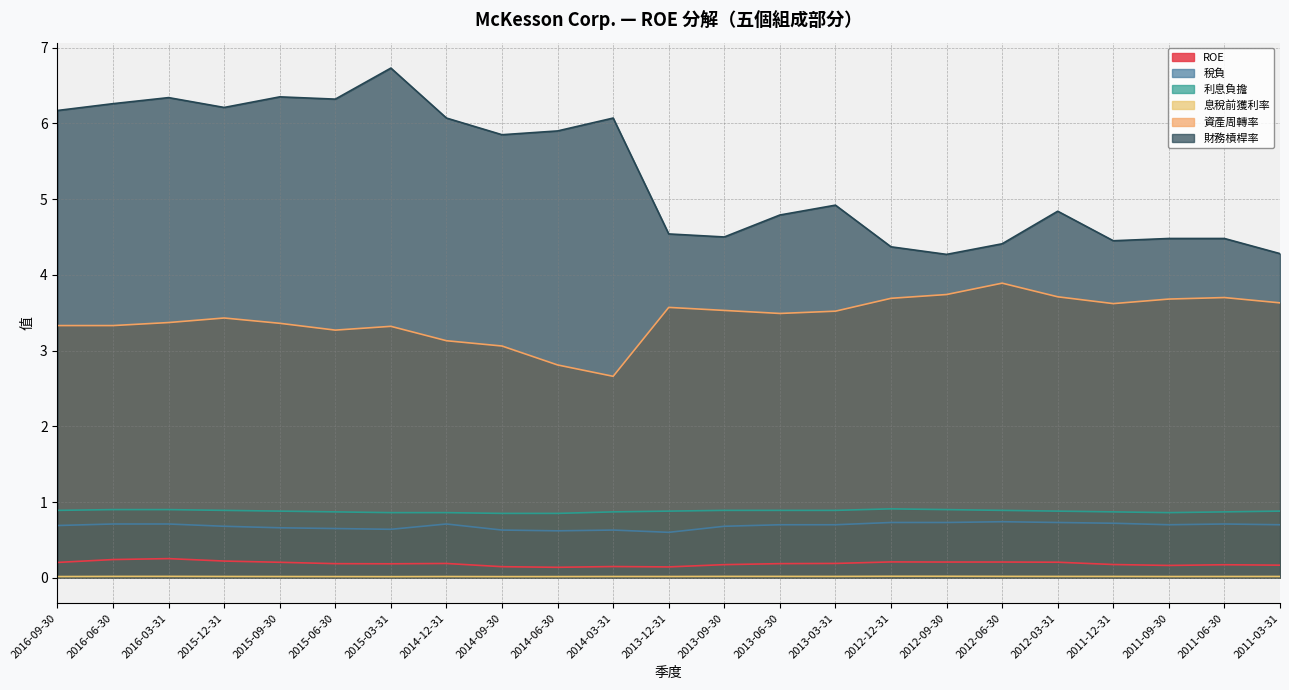

What is the label of the 9th point from the right?

2013-03-31